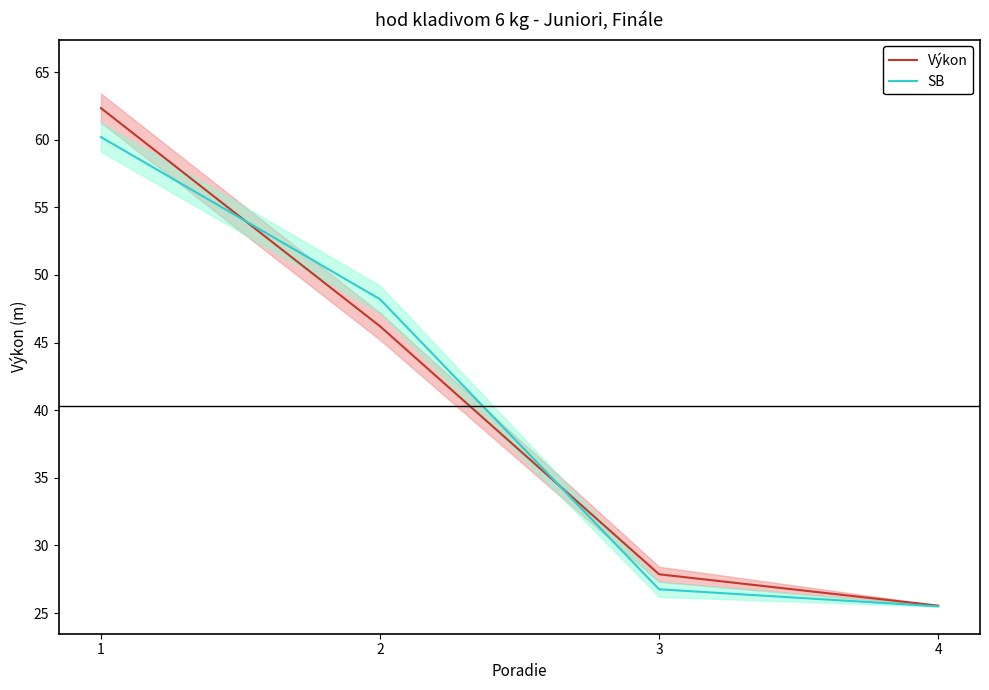

How many lines are shown in the chart?

2